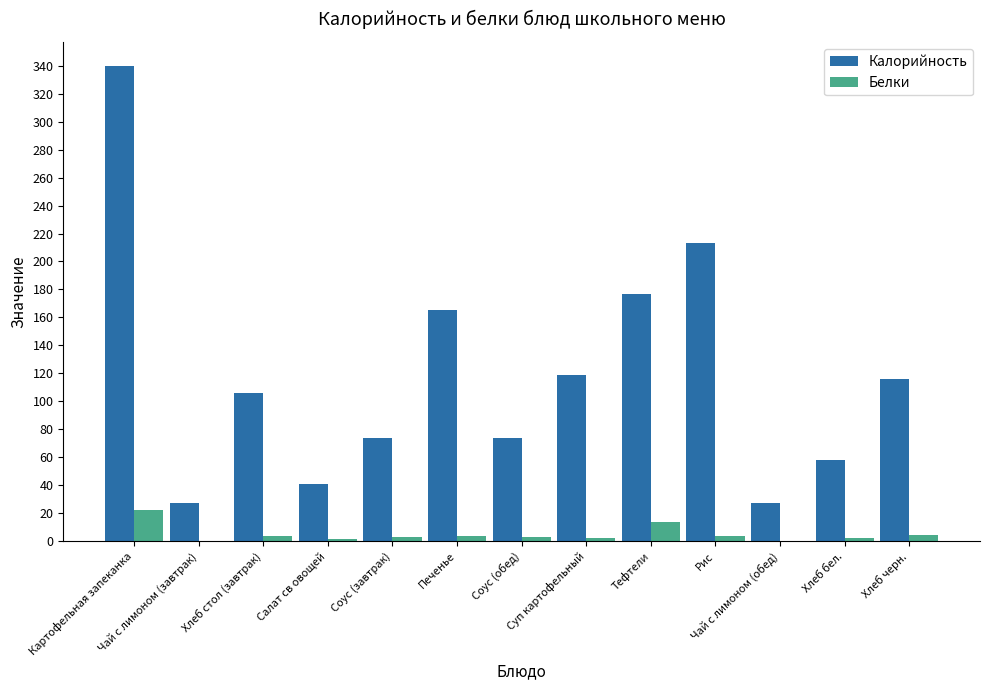

Does the chart contain stacked bars?

No